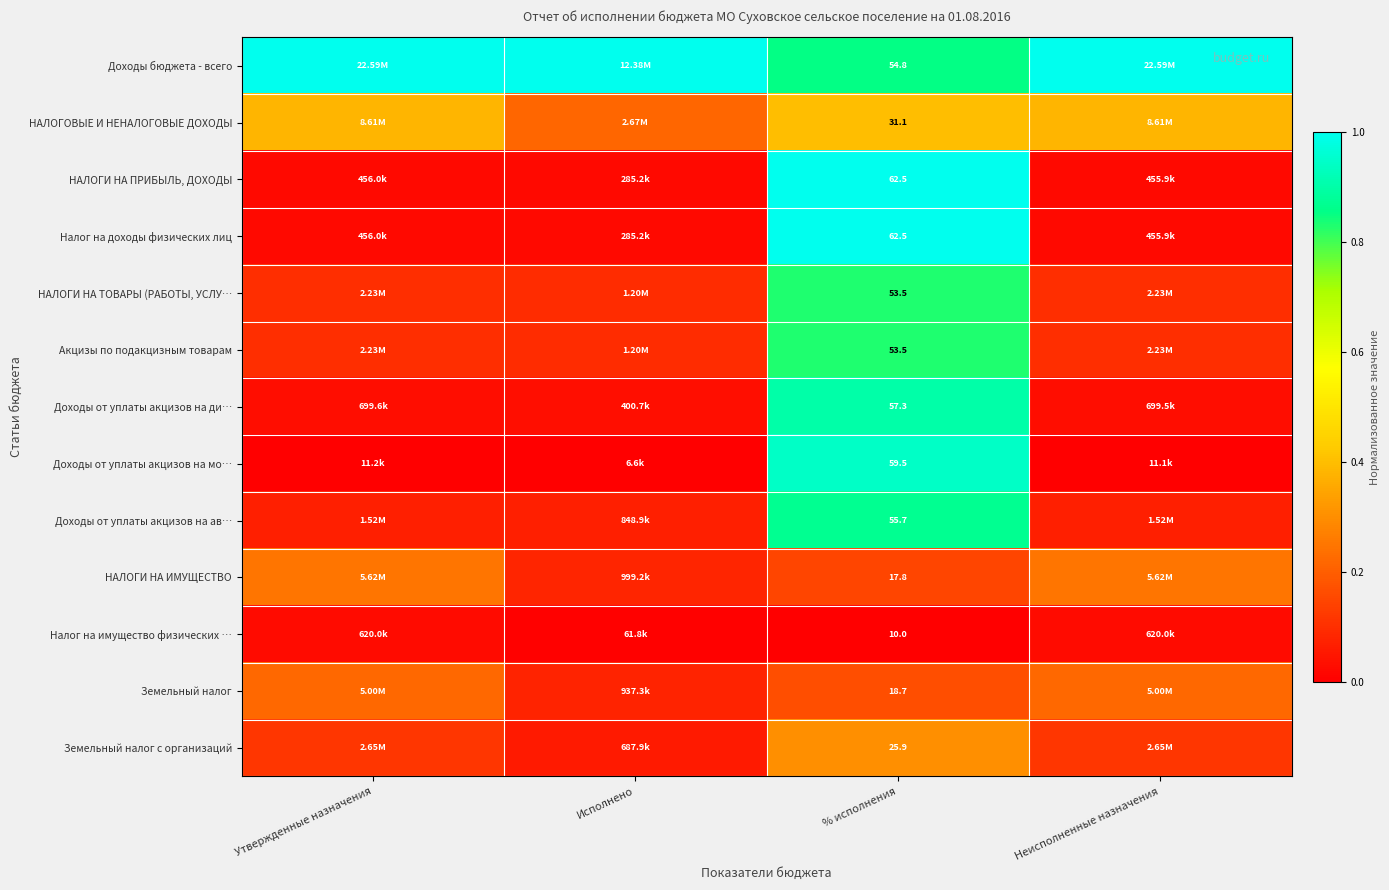

Is it true that НАЛОГИ НА ИМУЩЕСТВО equals 0.2 at Неисполненные назначения?

True